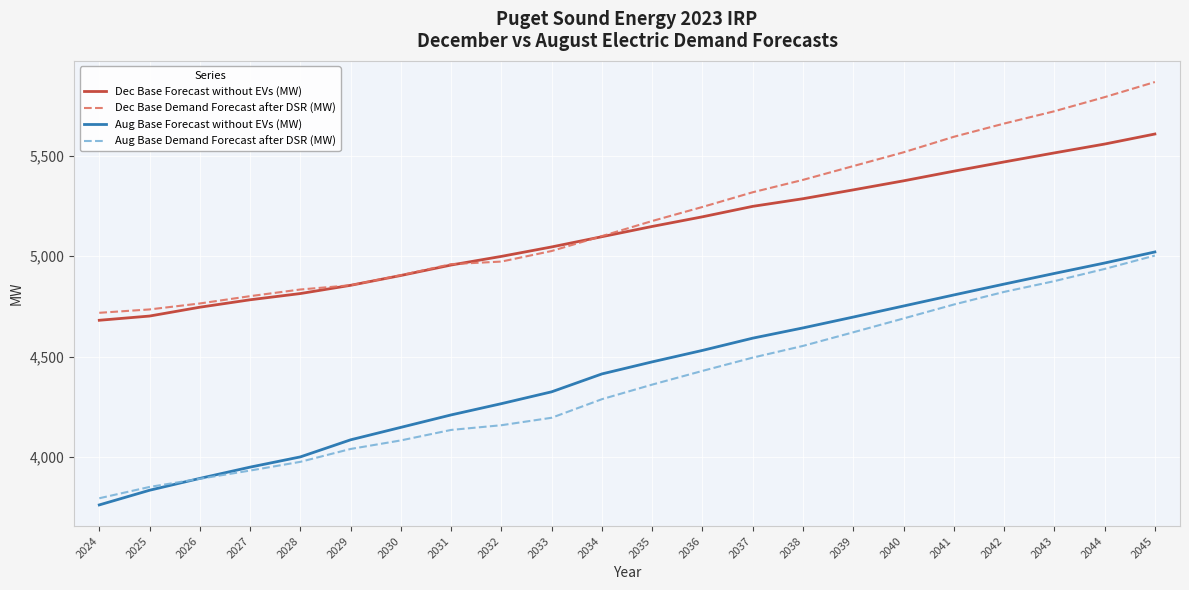

Rank the series at 2036 from highest to lowest value.

Dec Base Demand Forecast after DSR (MW), Dec Base Forecast without EVs (MW), Aug Base Forecast without EVs (MW), Aug Base Demand Forecast after DSR (MW)